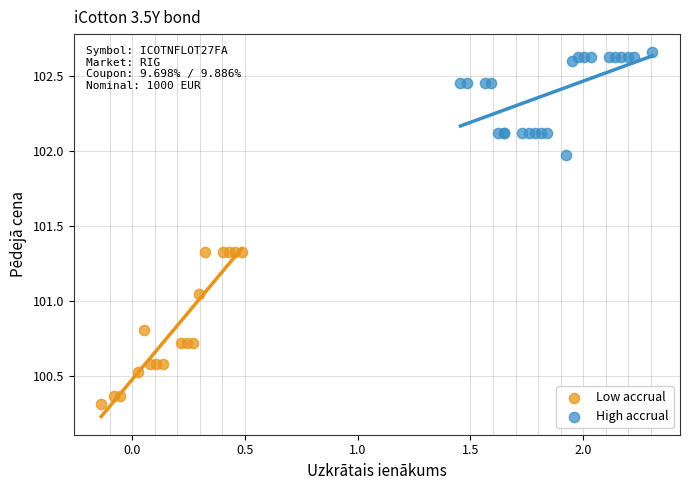

Which series contains the lowest Y value?

Low accrual